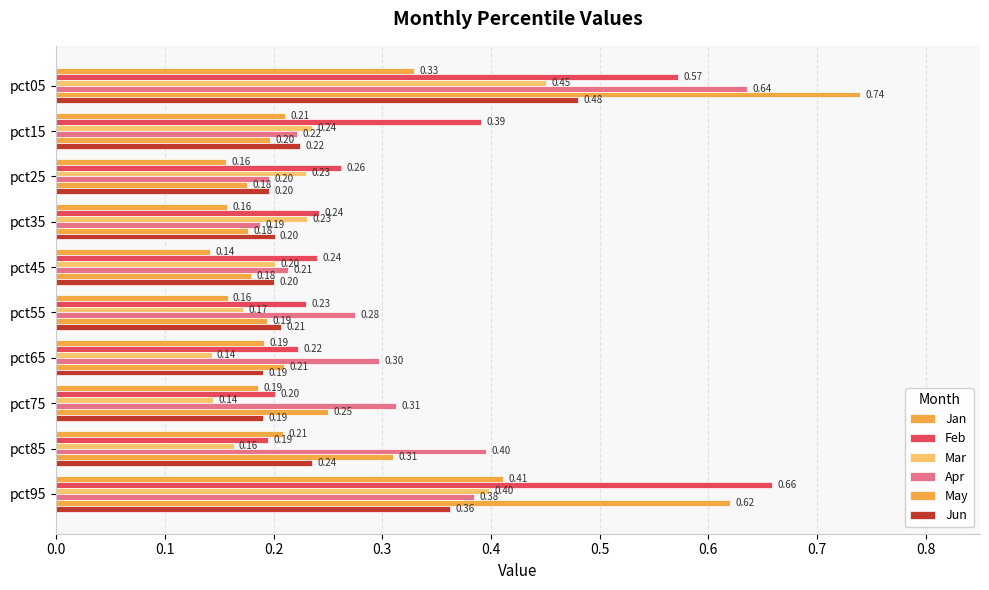

How many distinct data groups are displayed?

6